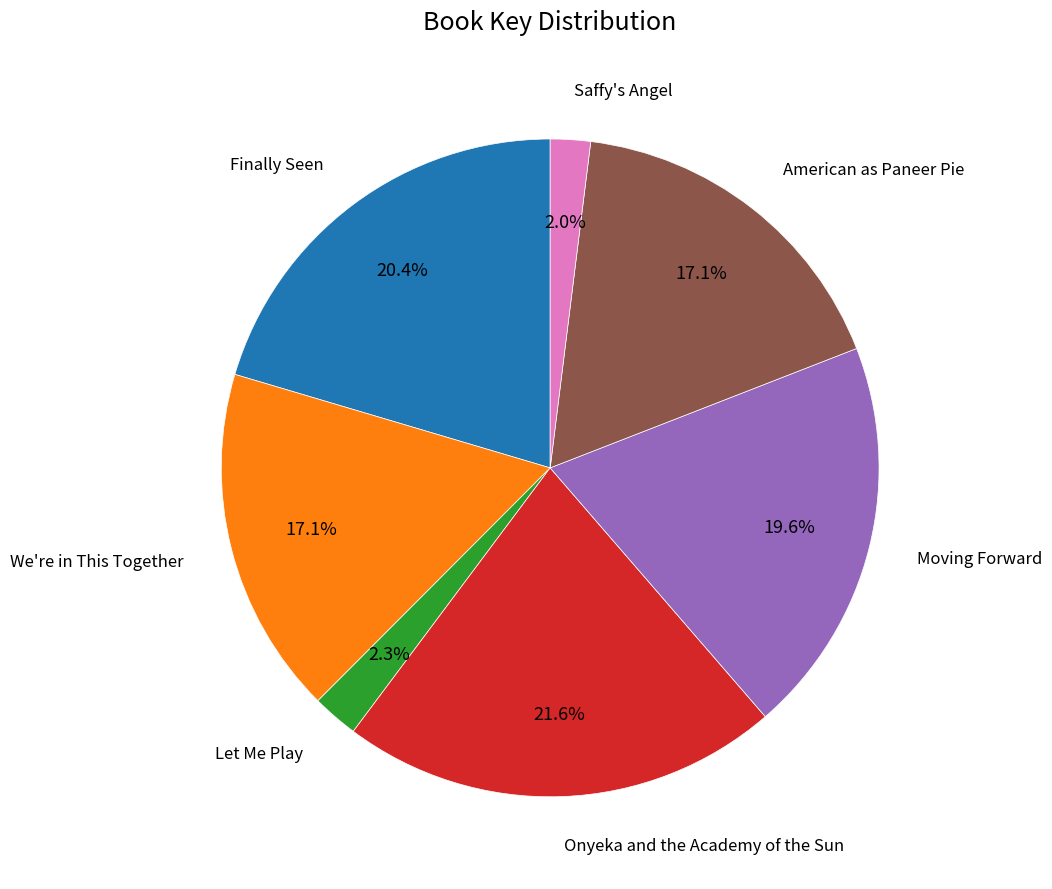

How many segments does this pie chart have?

7